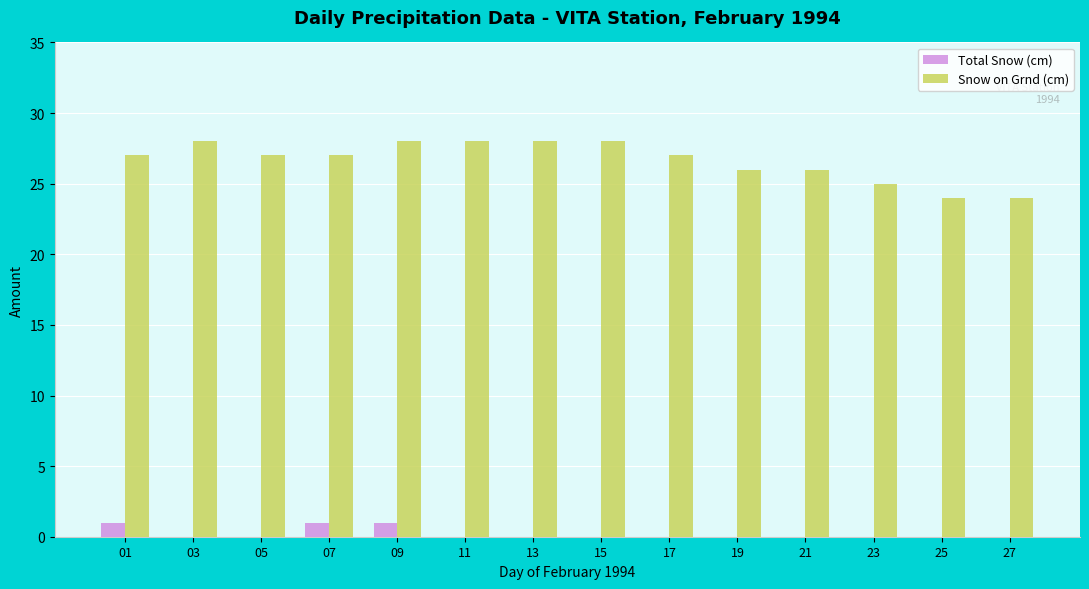

What is the total value across all series at 19?

26